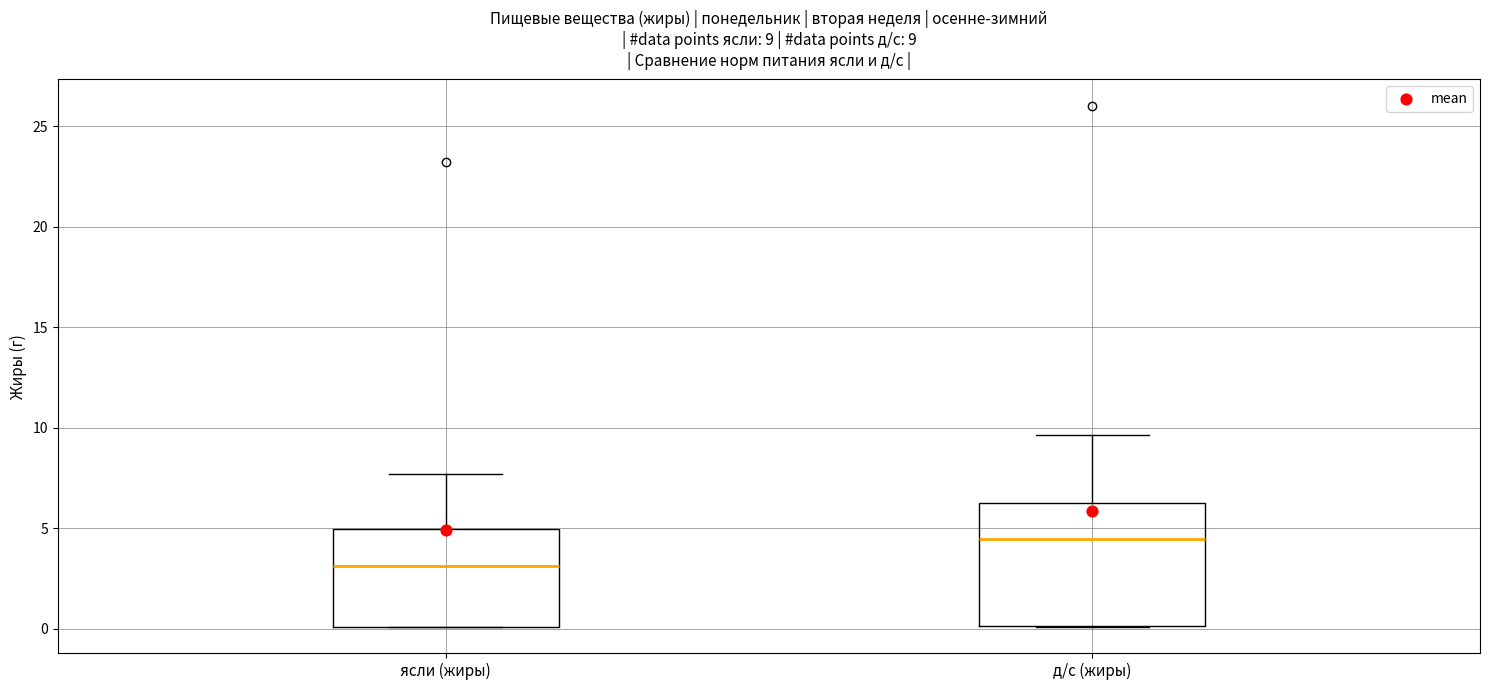

Which box is the tallest, from its lower edge to its upper edge?

д/с (жиры)